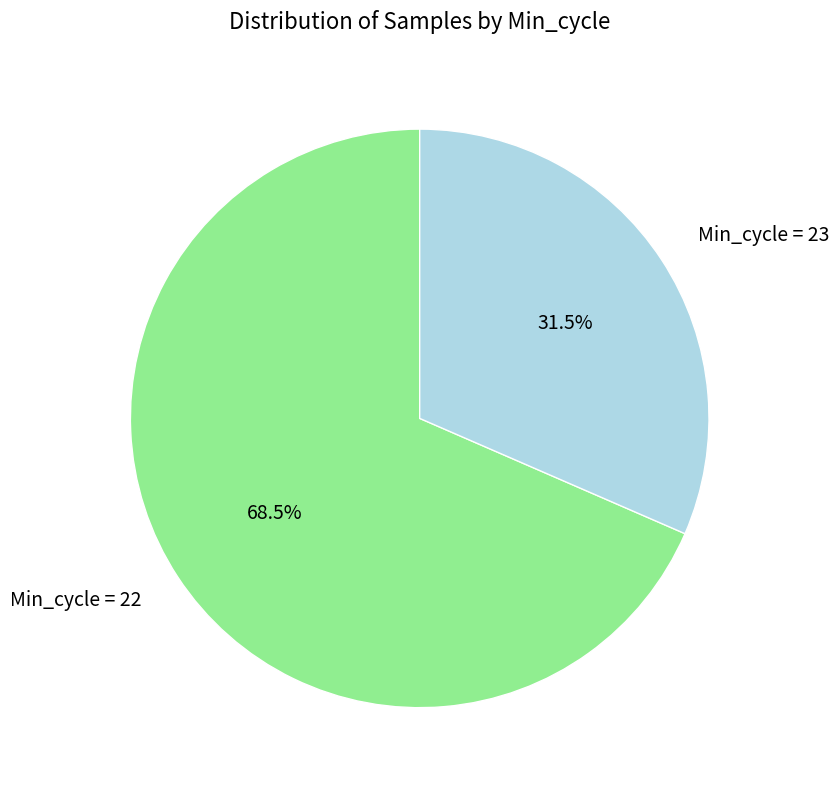

Do Min_cycle = 23 and Min_cycle = 22 together represent more than half of the pie?

Yes